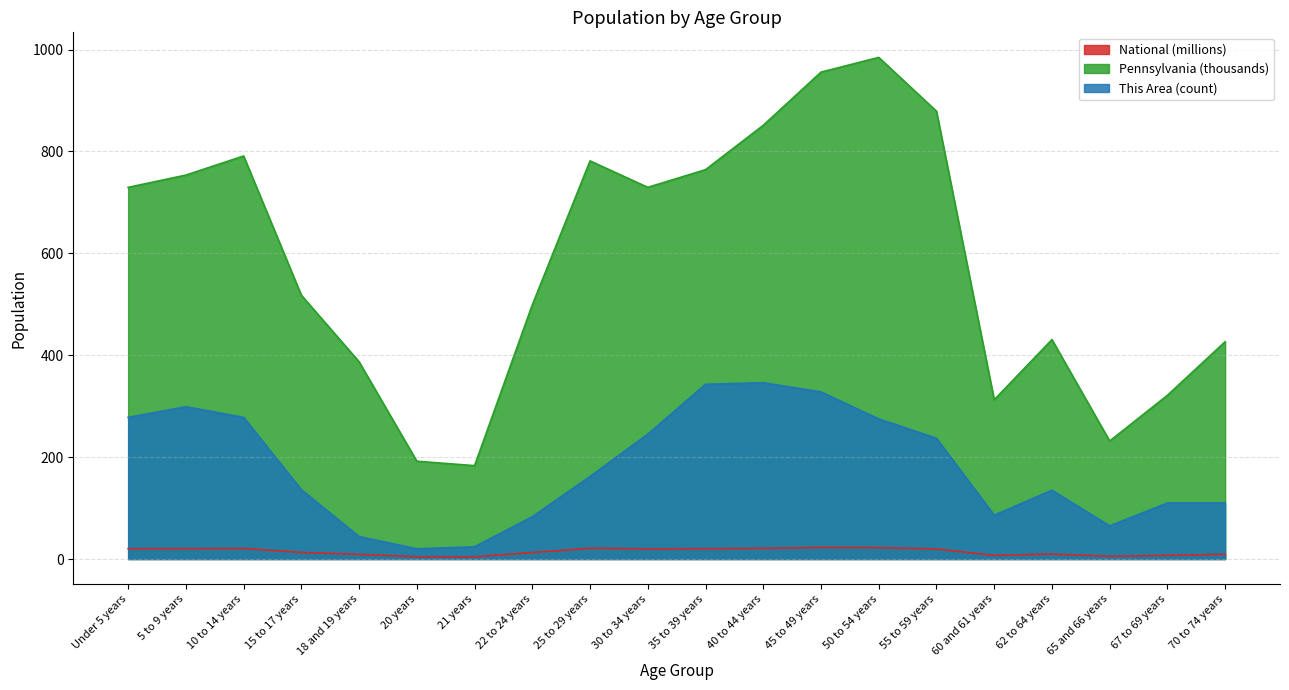

True or false: Pennsylvania and This Area intersect in this chart.

False